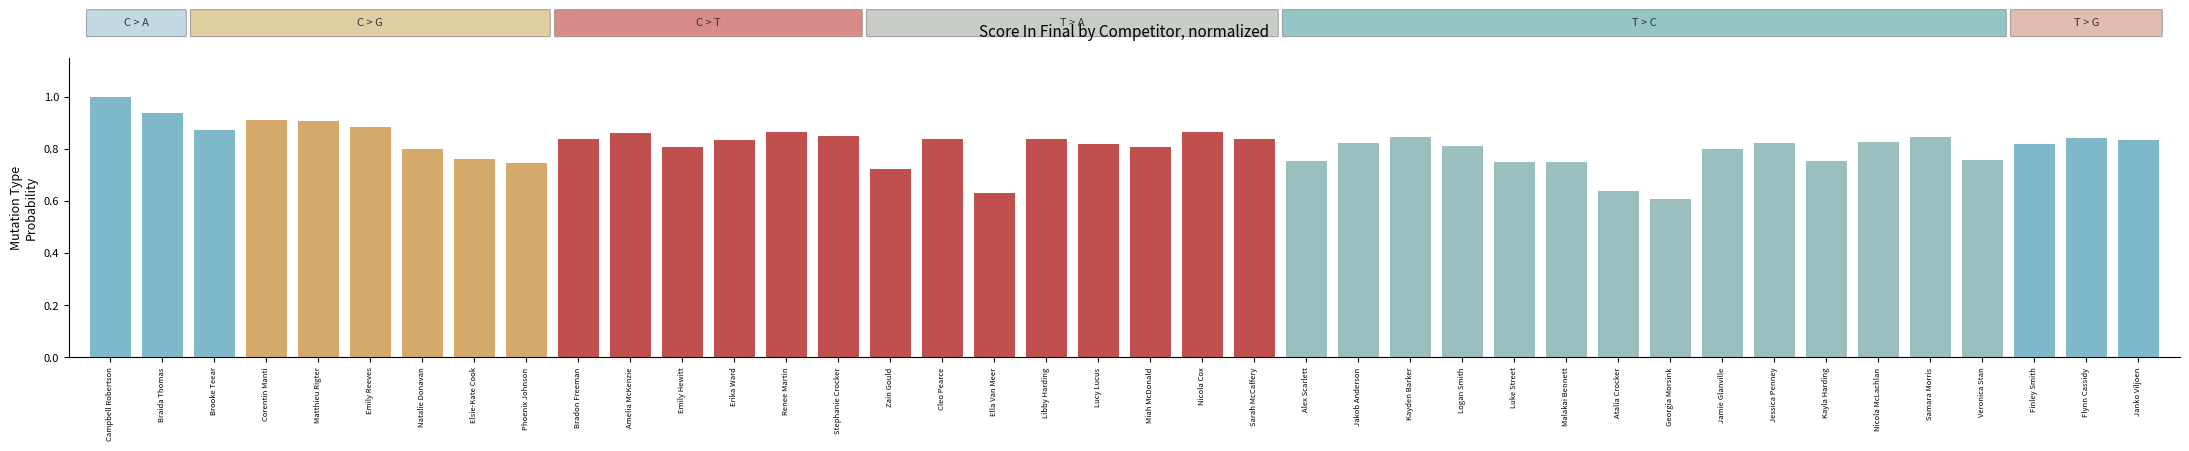

The chart shows a value of 1.2 at Nicola Cox. True or false?

False